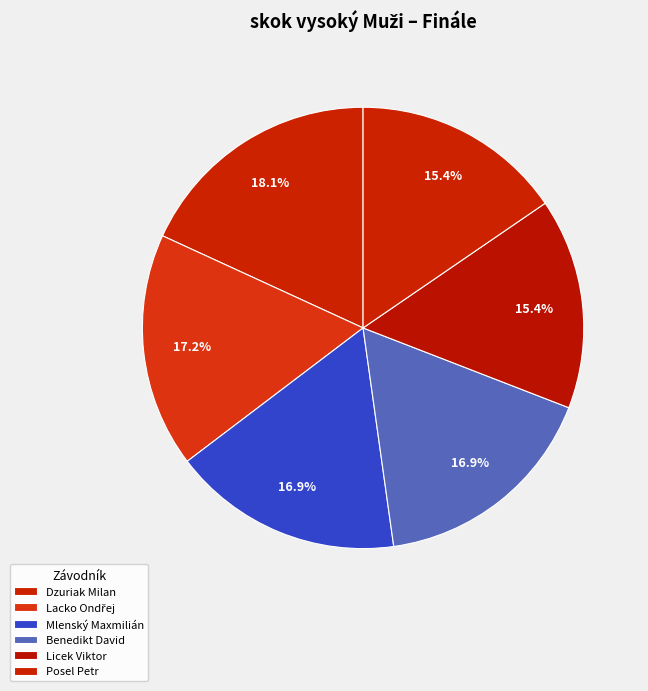

Is there any slice that represents more than half of the pie?

No